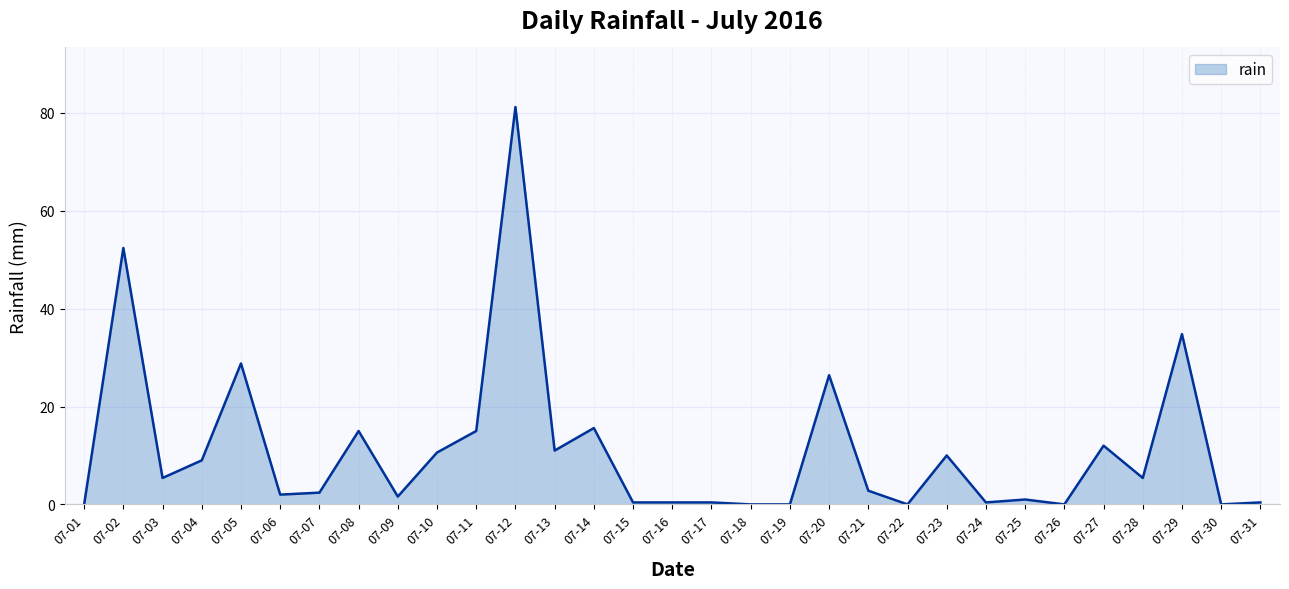

What is the maximum value shown in the chart?

81.2